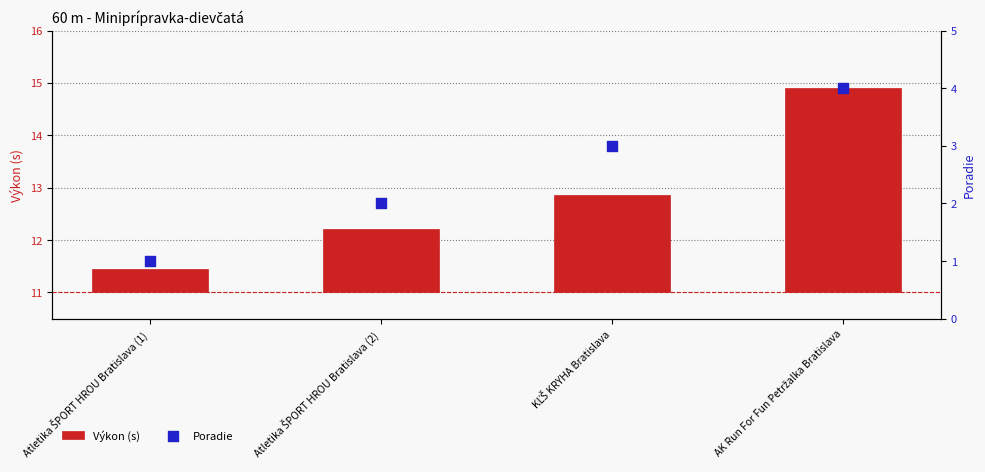

Which series contains the highest Y value?

Poradie